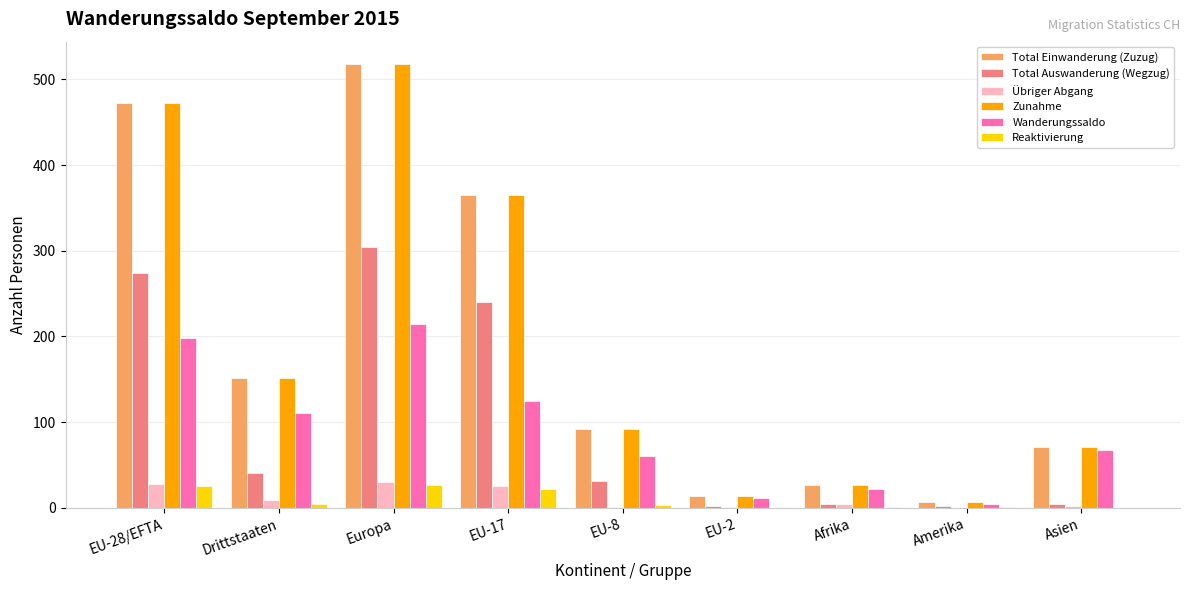

What are all the series names shown in the legend?

Total Einwanderung (Zuzug), Total Auswanderung (Wegzug), Übriger Abgang, Zunahme, Wanderungssaldo, Reaktivierung